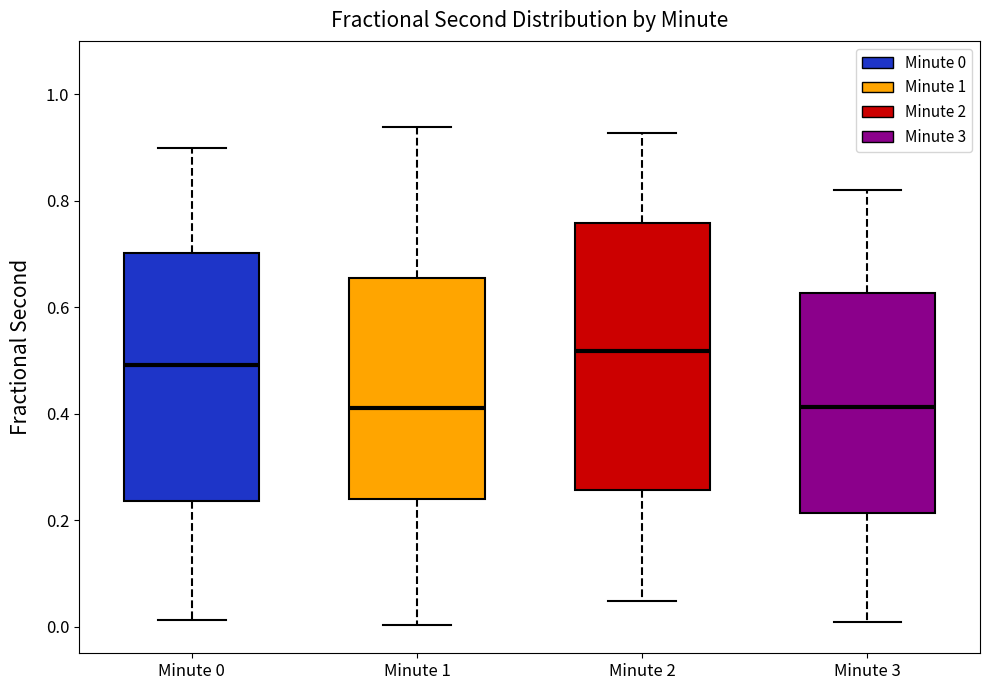

Reading left to right, read every box against the y-axis: the position of its median line, the range the box covers, and the ends of its whiskers. The values are not printed on the chart, so give them approximately, as read against the axis.

Minute 0: median 0.50, box 0.24 to 0.70, whiskers 0.02 to 0.90
Minute 1: median 0.40, box 0.24 to 0.66, whiskers 0.00 to 0.94
Minute 2: median 0.52, box 0.26 to 0.76, whiskers 0.04 to 0.92
Minute 3: median 0.42, box 0.22 to 0.62, whiskers 0.00 to 0.82